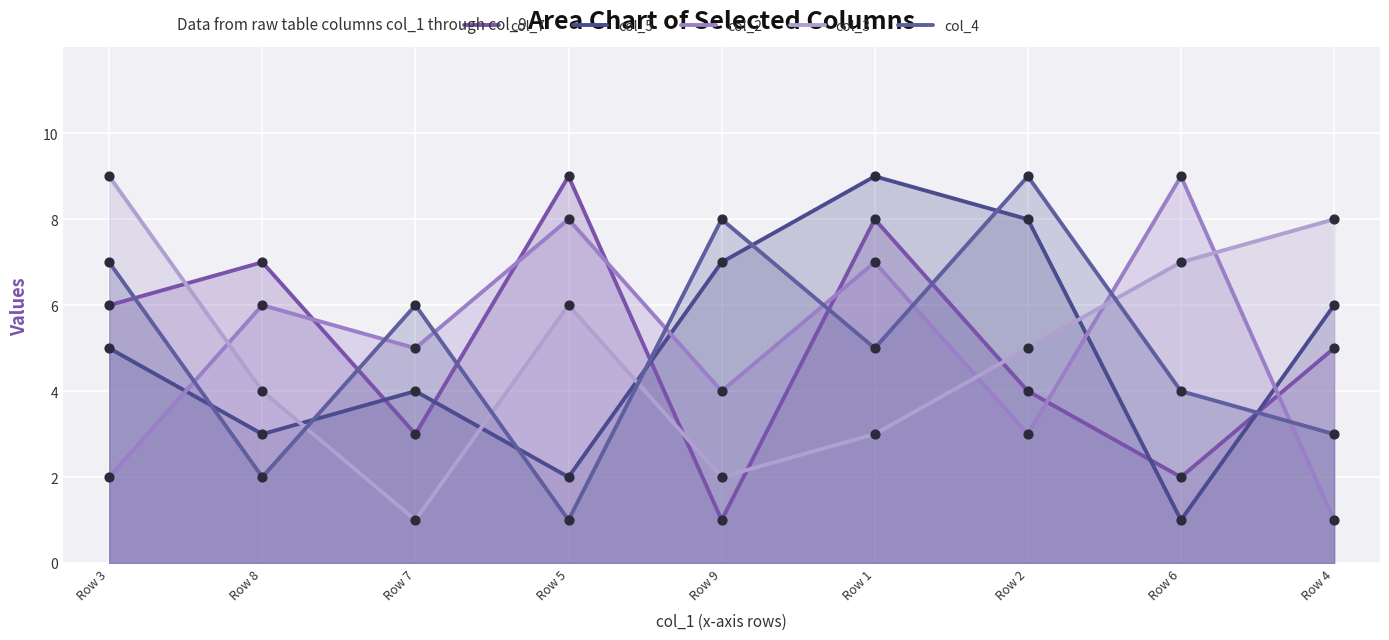

Which series has the largest Y range (max minus min)?

col_7